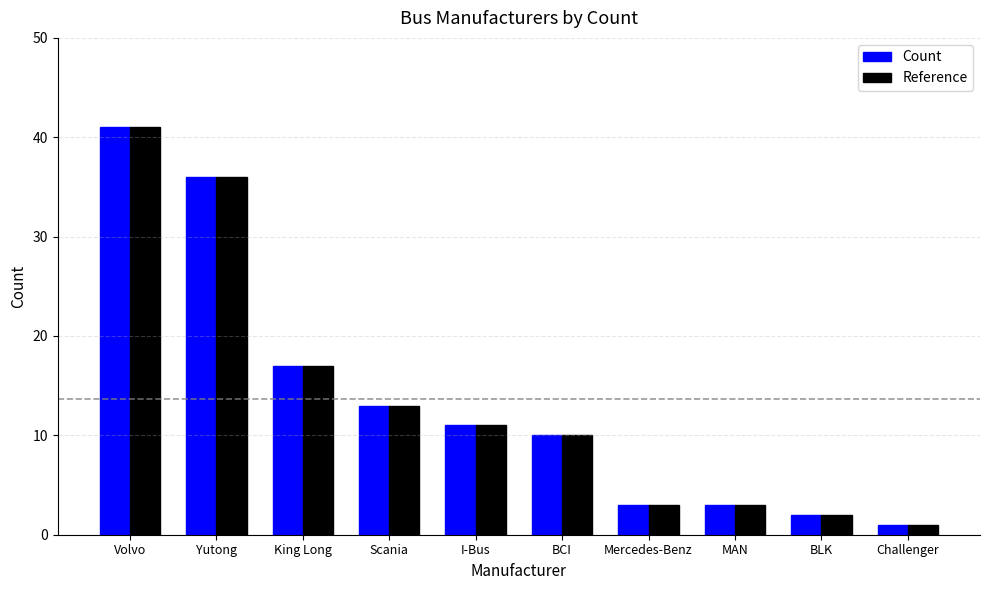

Reading left to right, extract all data points from this chart.

Count: Volvo=41	Yutong=36	King Long=17	Scania=13	I-Bus=11	BCI=10	Mercedes-Benz=3	MAN=3	BLK=2	Challenger=1
Reference: Volvo=41	Yutong=36	King Long=17	Scania=13	I-Bus=11	BCI=10	Mercedes-Benz=3	MAN=3	BLK=2	Challenger=1